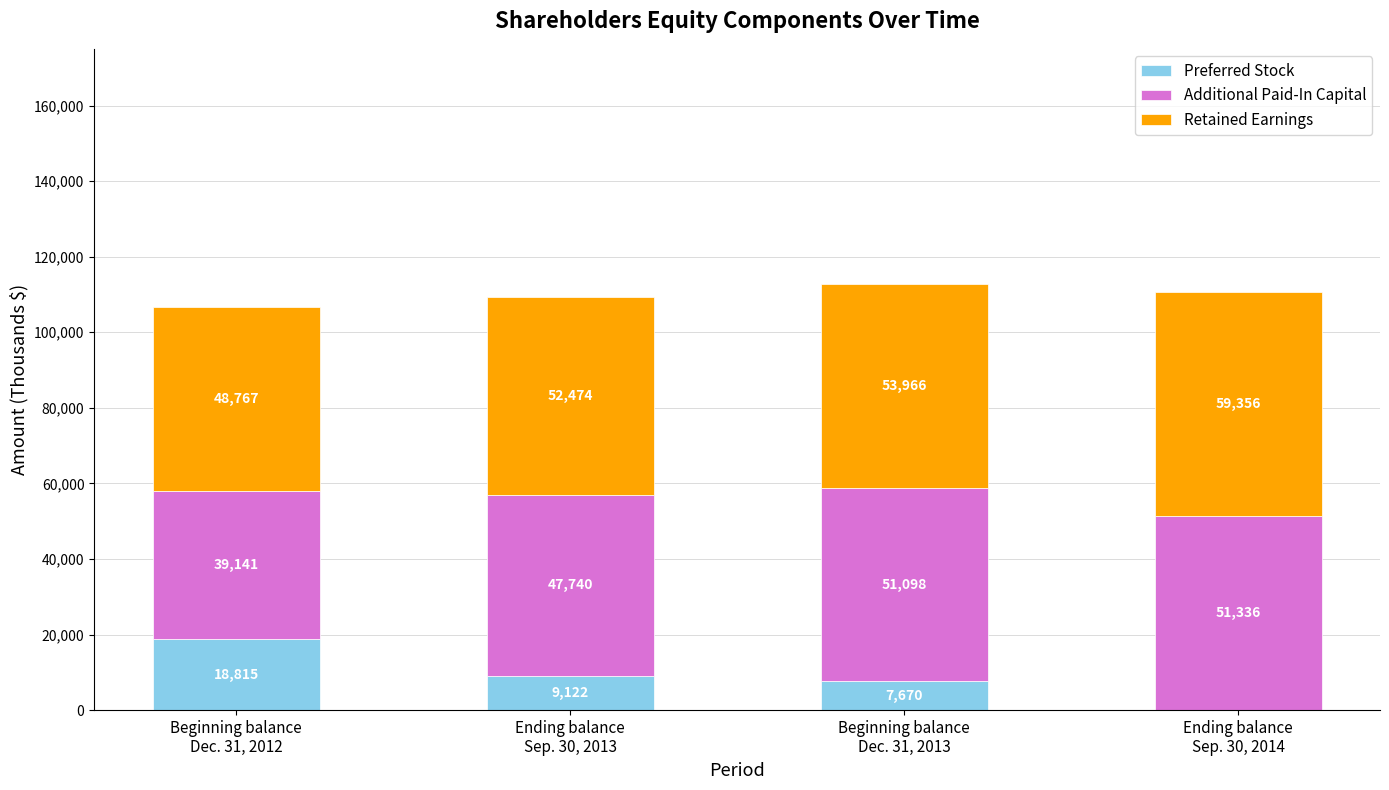

What are all the series names shown in the legend?

Preferred Stock, Additional Paid-In Capital, Retained Earnings